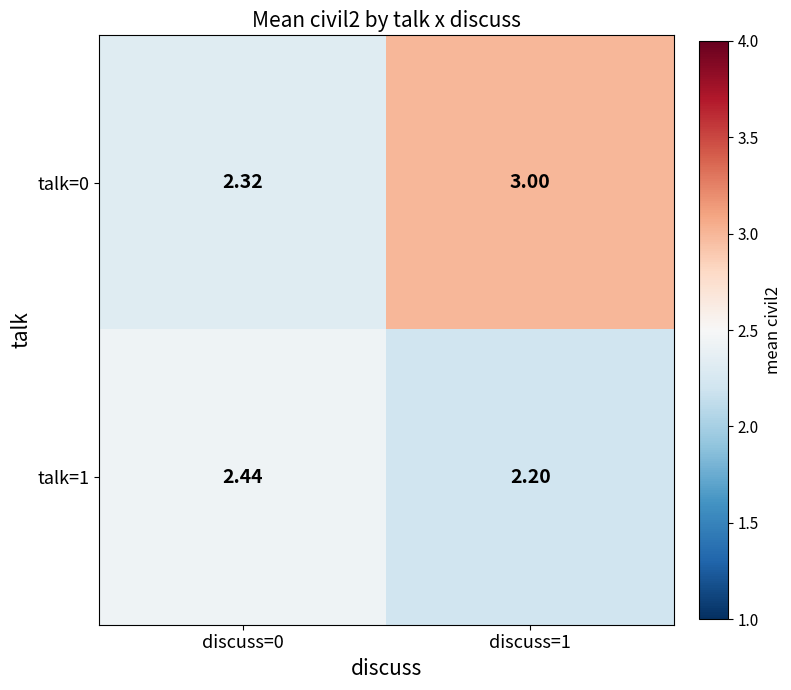

Rank the series by their maximum value, from lowest to highest.

talk=1, talk=0